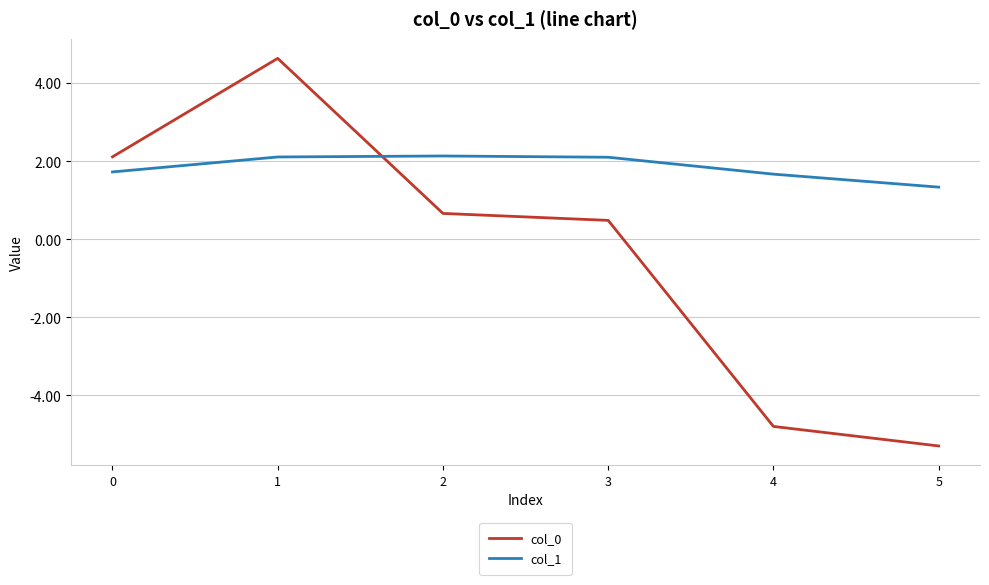

How many values in the col_1 series exceed 2?

3